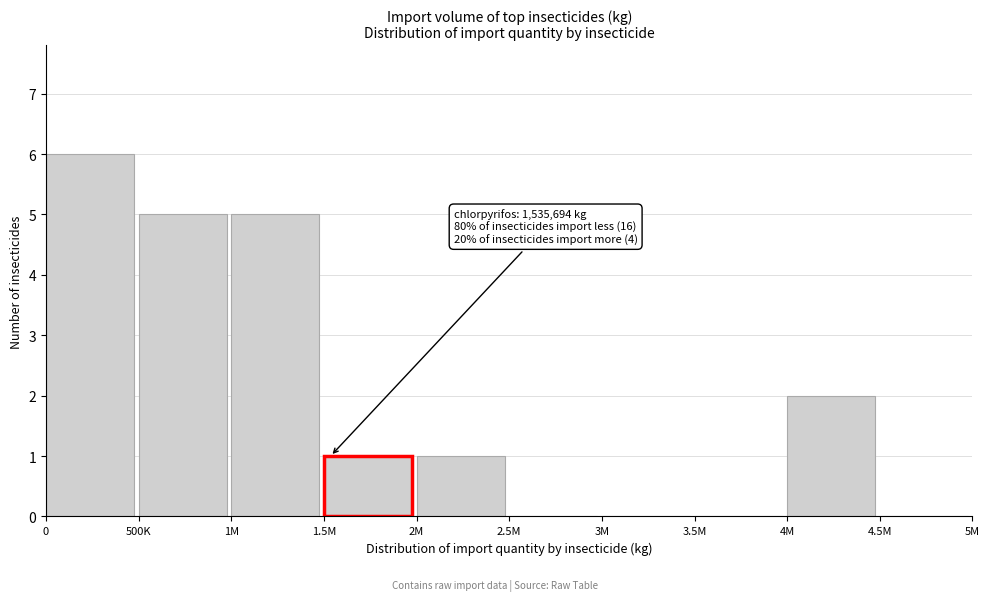

Reading right to left, transcribe all the data shown in this chart.

4.5M=0	4M=2	3.5M=0	3M=0	2.5M=0	2M=1	1.5M=1	1M=5	500K=5	0=6